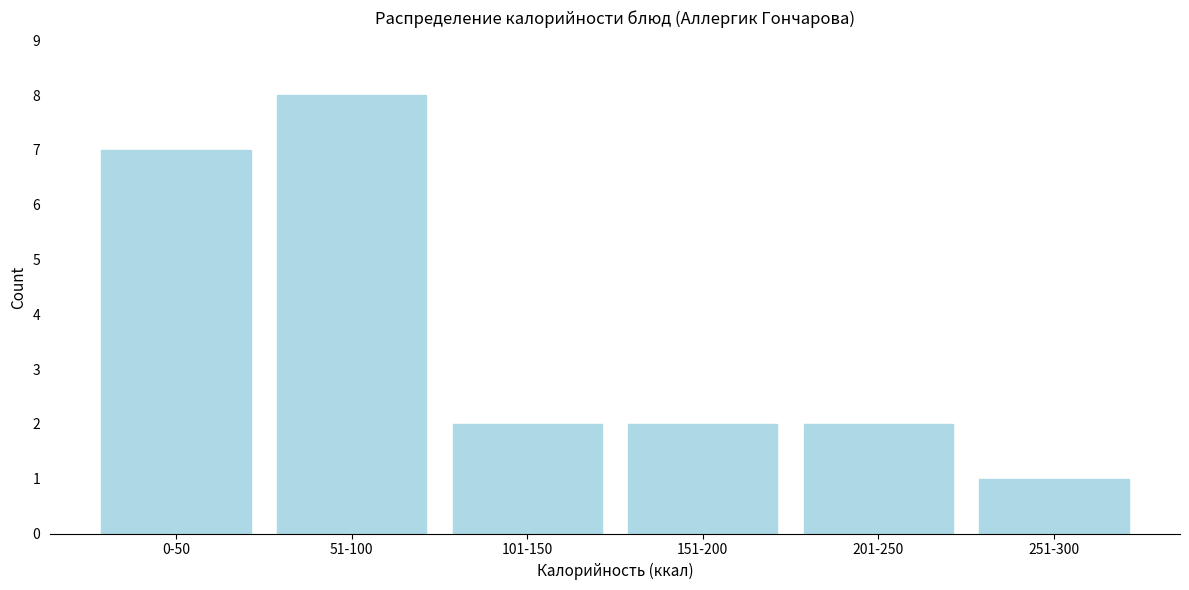

Reading left to right, list all the values displayed in this chart.

7	8	2	2	2	1